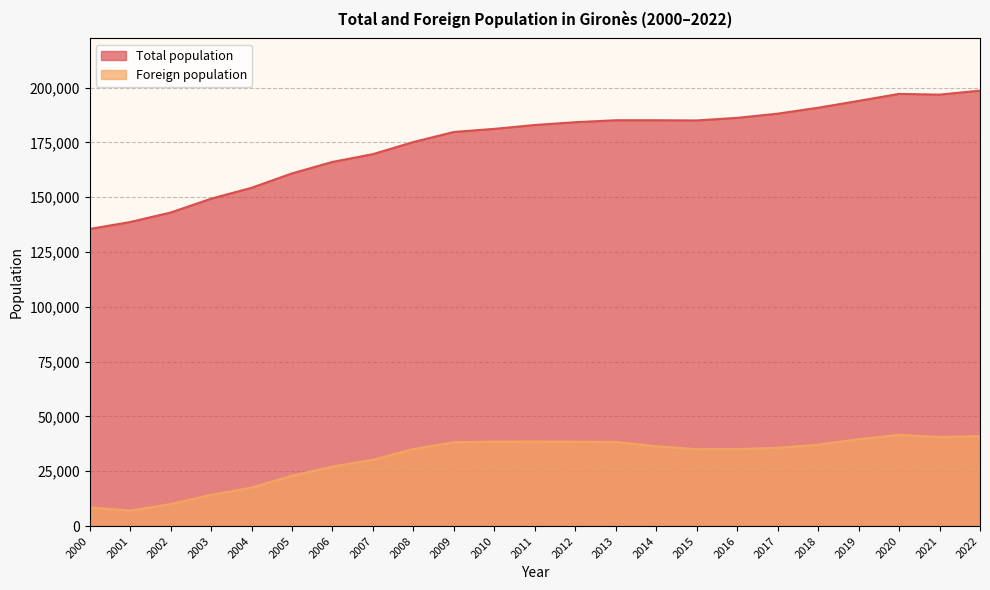

Reading right to left, extract all data points from this chart.

Total population: 2000=135482	2001=138659	2002=142978	2003=149297	2004=154274	2005=160838	2006=166079	2007=169624	2008=175148	2009=179742	2010=181153	2011=182916	2012=184187	2013=185085	2014=185085	2015=184993	2016=186178	2017=188083	2018=190786	2019=193908	2020=197104	2021=196768	2022=198582
Foreign population: 2000=8543	2001=7031	2002=10024	2003=14235	2004=17545	2005=22987	2006=27107	2007=30266	2008=35109	2009=38227	2010=38507	2011=38562	2012=38478	2013=38346	2014=36382	2015=35051	2016=35085	2017=35676	2018=37102	2019=39626	2020=41604	2021=40560	2022=41040